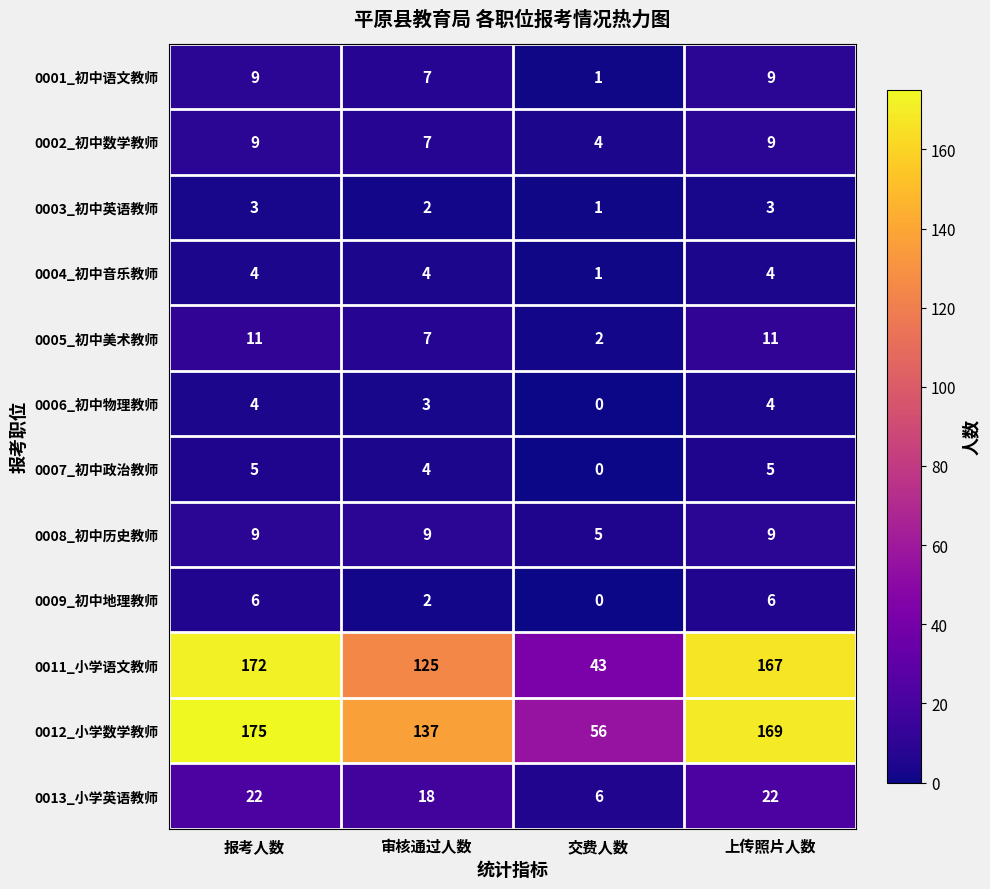

What is the highest value of the 0003_初中英语教师 series?

3